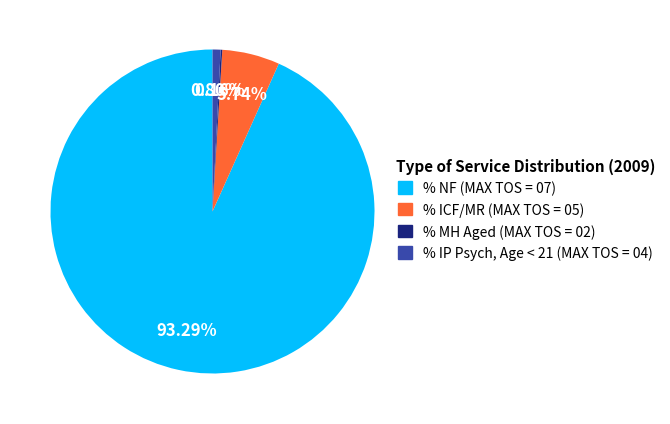

Which category accounts for the majority?

% NF (MAX TOS = 07)